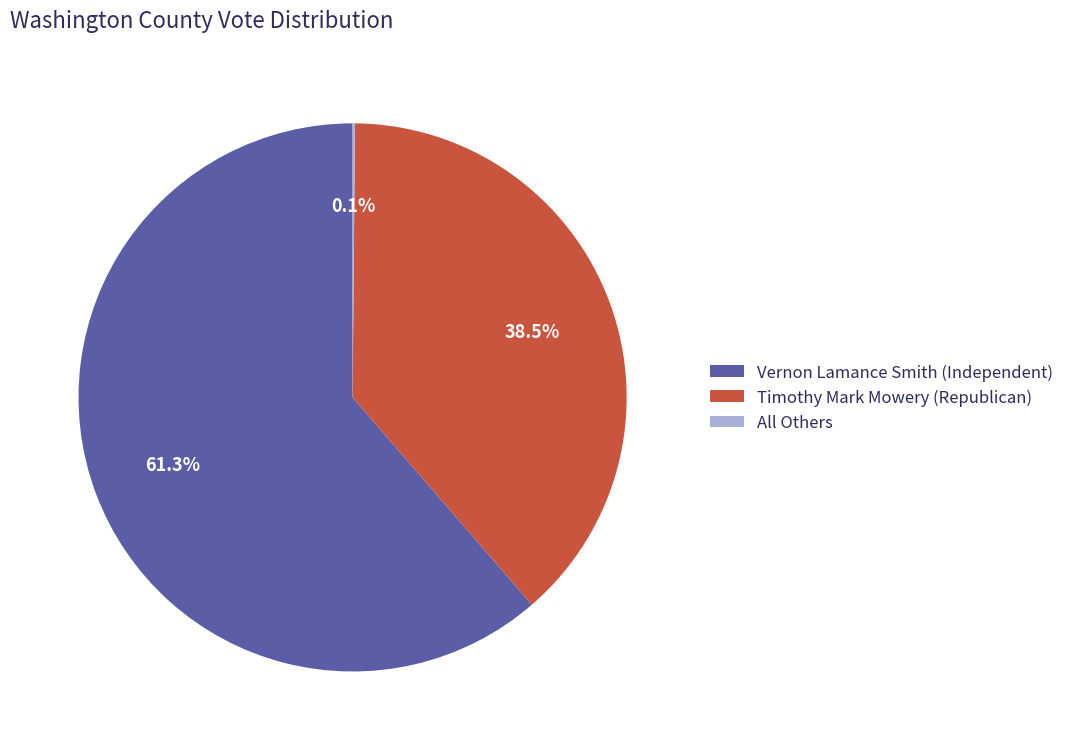

Which slice represents more than half of the pie?

Vernon Lamance Smith (Independent)